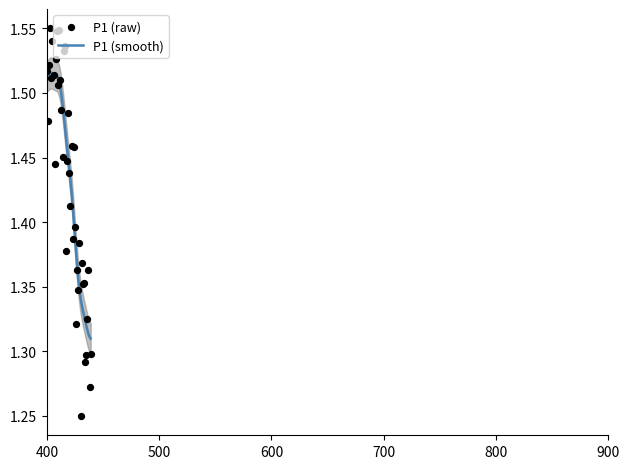

Which series contains the highest Y value?

P1 (raw)